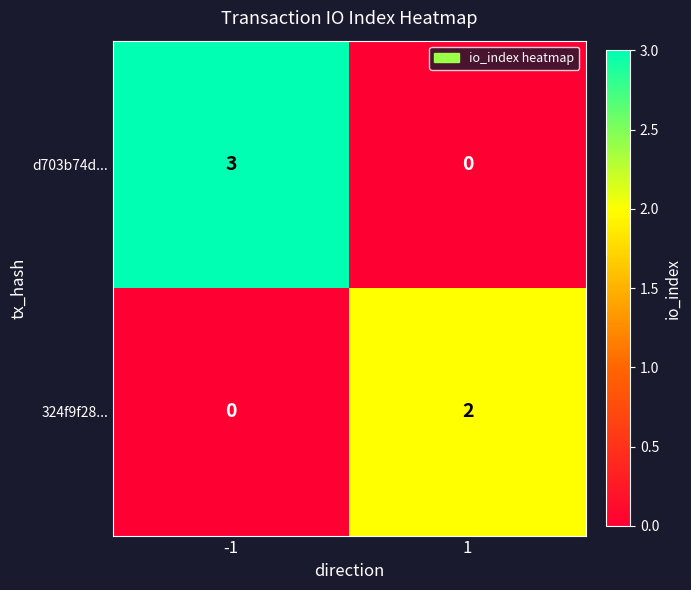

What is the difference between the d703b74d... values at 1 and -1?

3